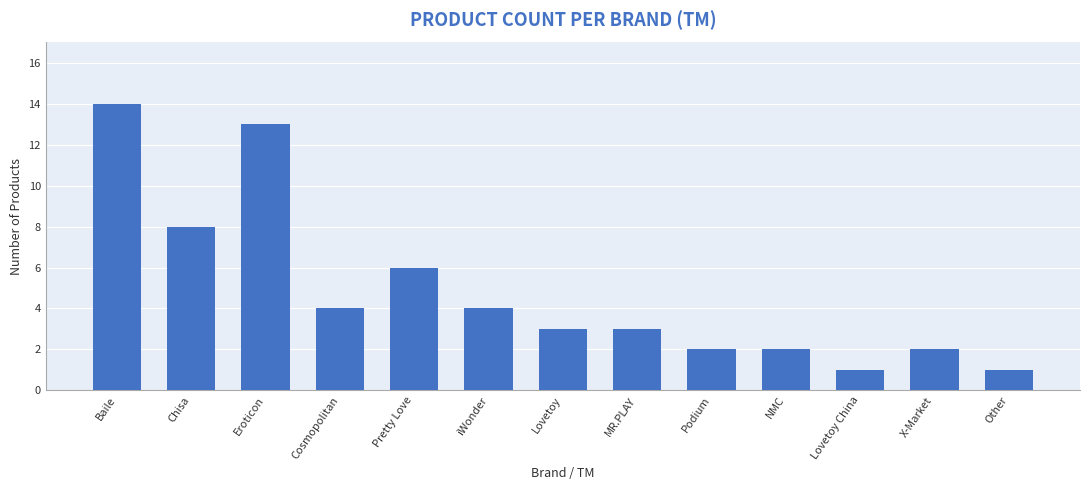

What is the change in value from Baile to Podium?

-12